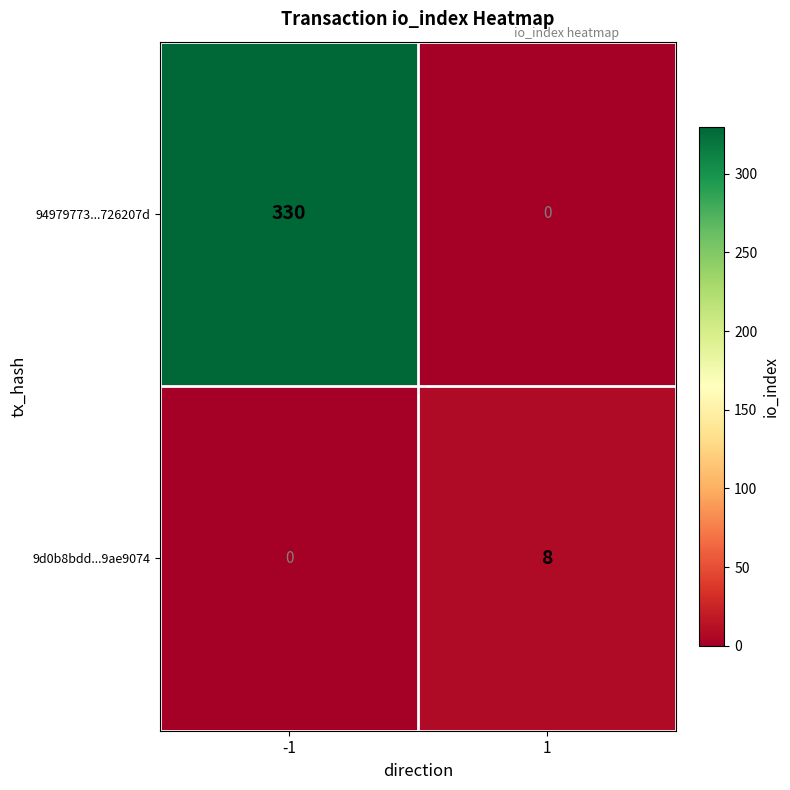

Reading left to right, extract all data points from this chart.

94979773...726207d: -1=330	1=0
9d0b8bdd...9ae9074: -1=0	1=8